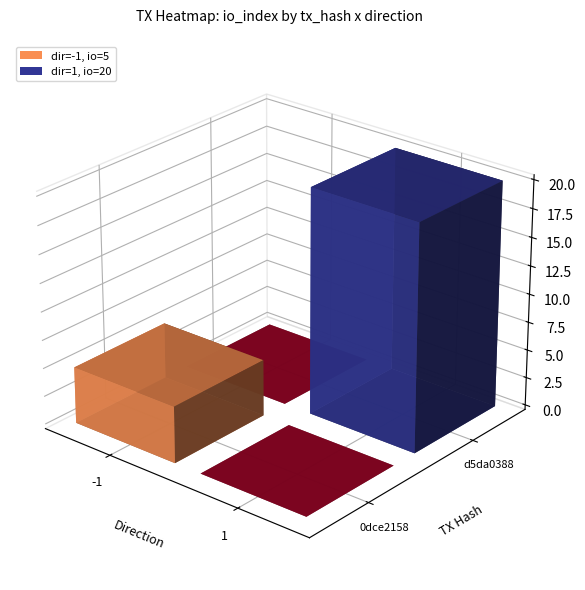

Which series changed the most between direction and io_index?

d5da0388